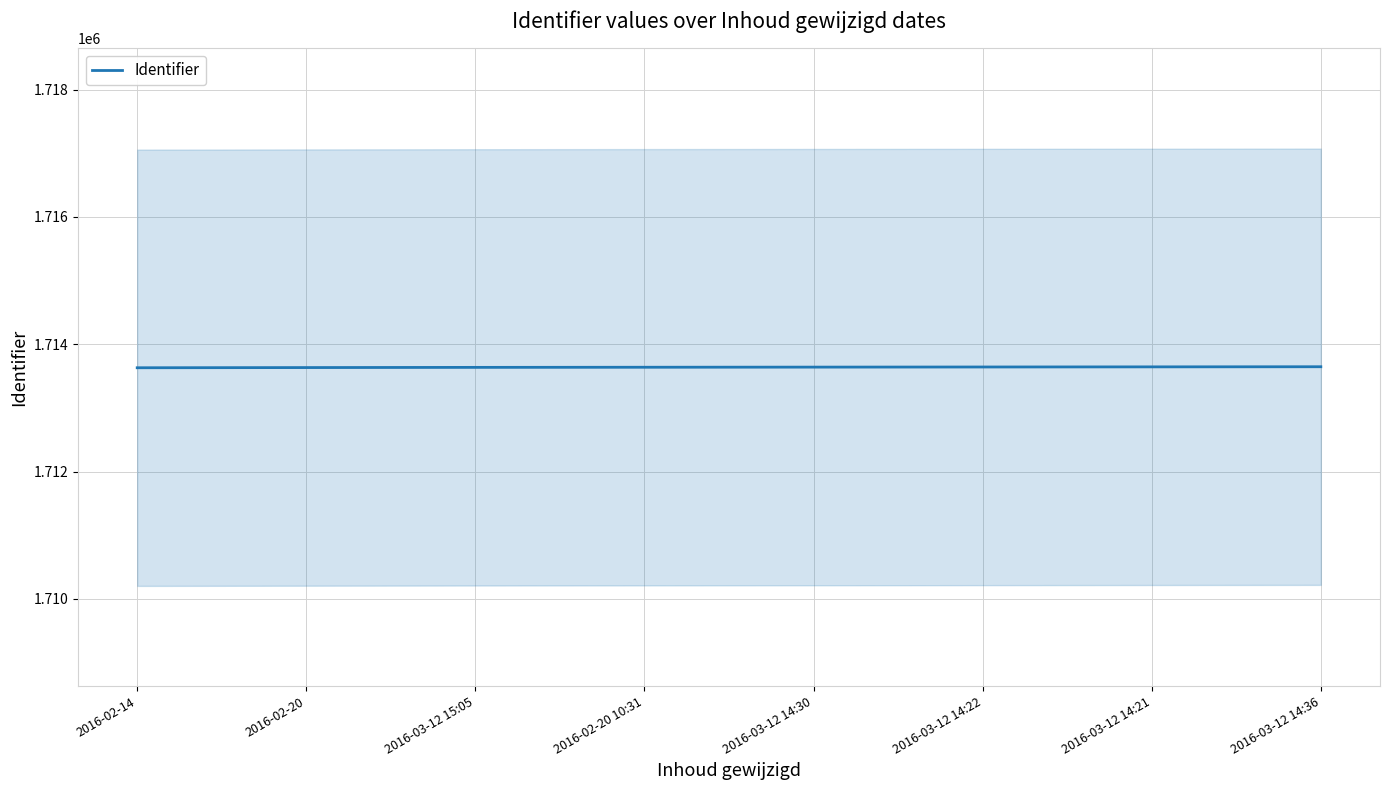

Reading left to right, transcribe all the data shown in this chart.

1713631	1713634	1713637	1713639	1713641	1713643	1713645	1713647